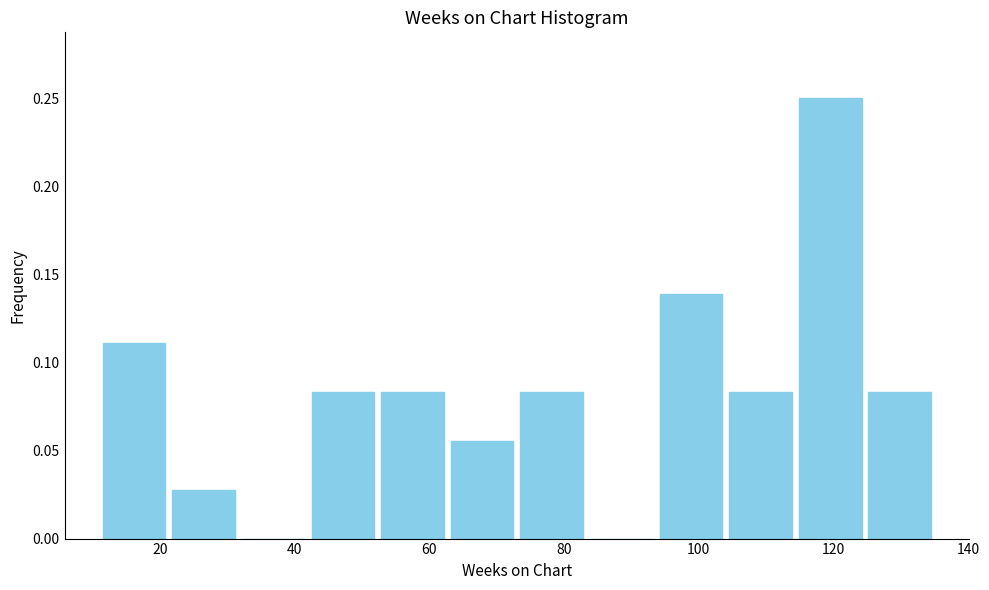

Reading left to right, transcribe this chart: for each bar, give the range it covers on the x-axis and its height. Neither the bar edges nor the heights are printed on the chart, so give them approximately, as read against the axes.

12 to 22: 0.110
22 to 32: 0.030
32 to 42: 0
42 to 52: 0.085
52 to 62: 0.085
62 to 74: 0.055
74 to 84: 0.085
84 to 94: 0
94 to 104: 0.140
104 to 114: 0.085
114 to 124: 0.250
124 to 136: 0.085